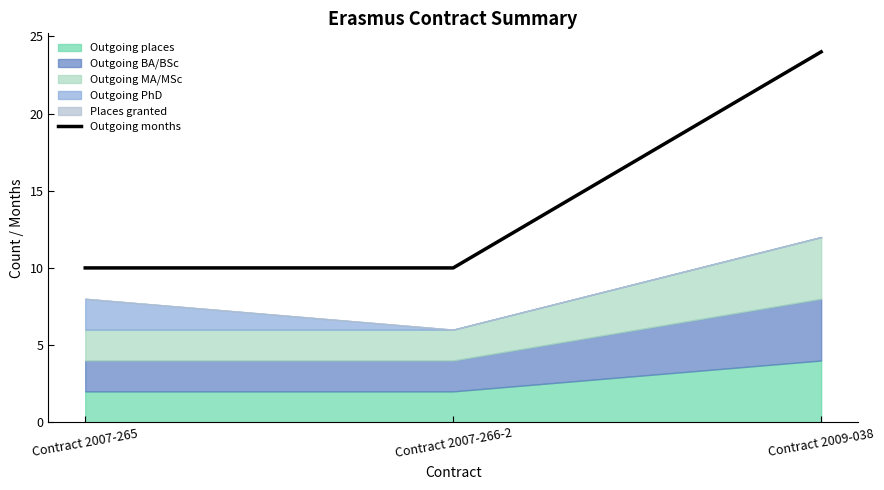

Which category has the highest value in the Outgoing months series?

Contract 2009-038